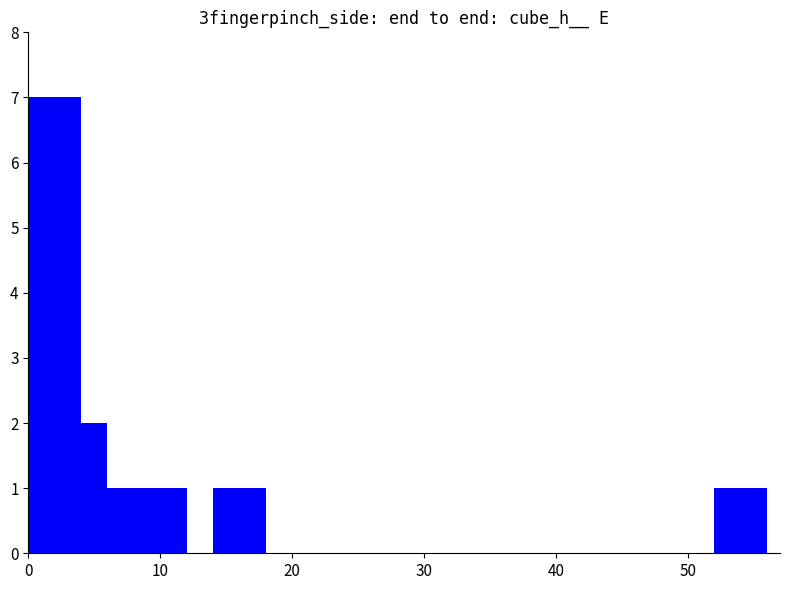

What is the maximum value shown in the chart?

7